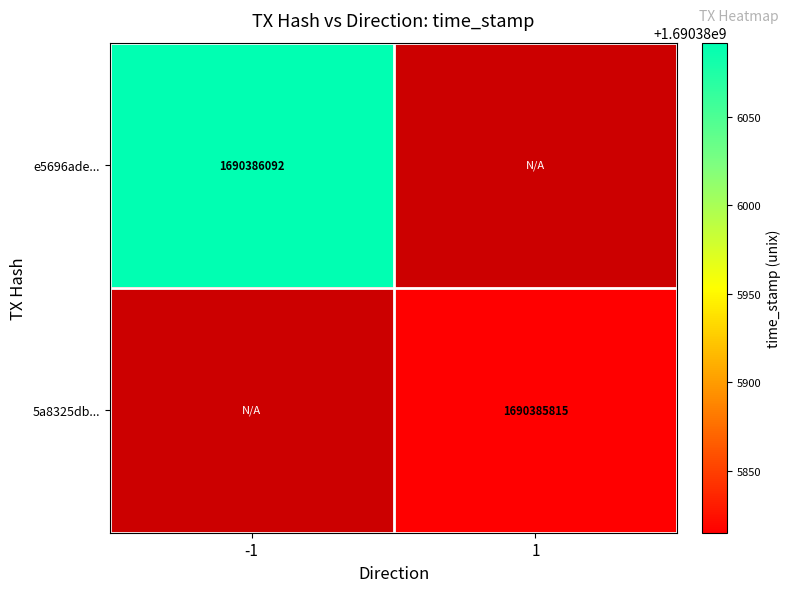

The value of e5696ade... at -1 is 2446293575. True or false?

False